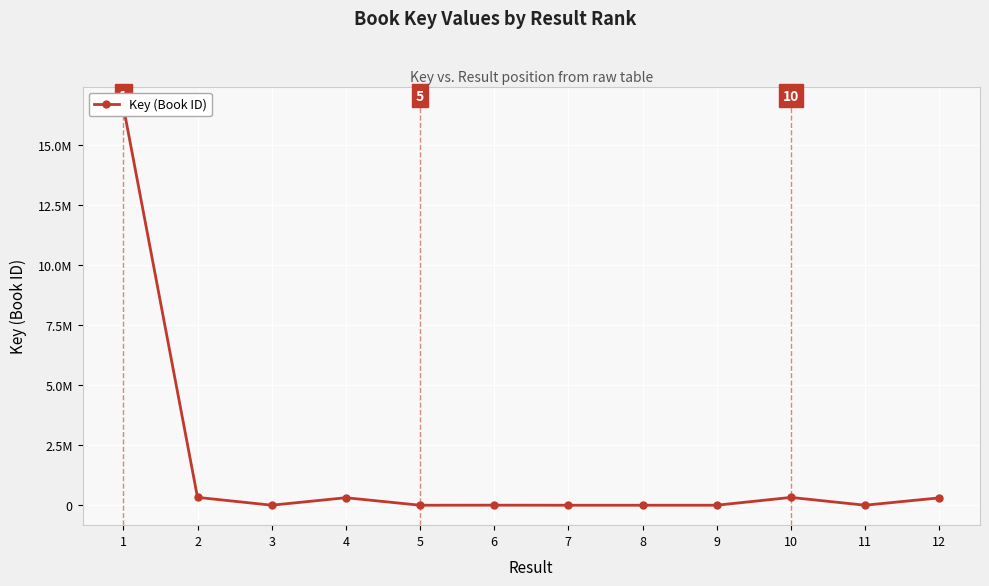

List the labels in order of value, smallest first.

8, 7, 5, 9, 11, 3, 6, 12, 4, 10, 2, 1